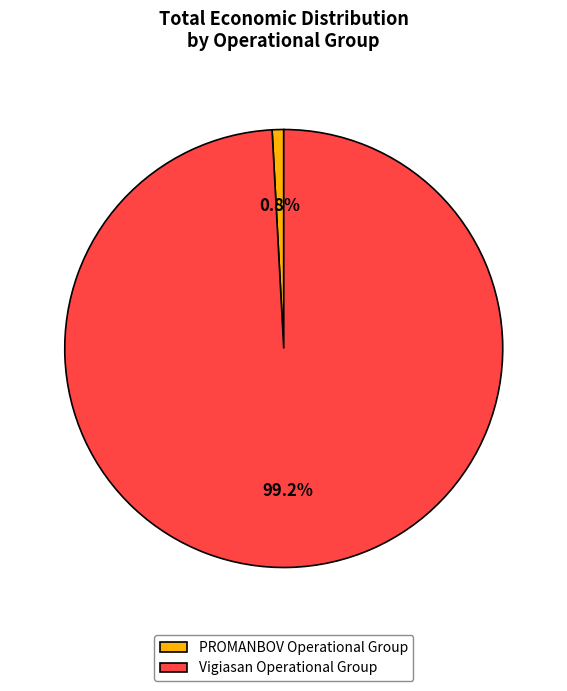

Approximately how many times larger is the value at Vigiasan Operational Group compared to PROMANBOV Operational Group?

116.7